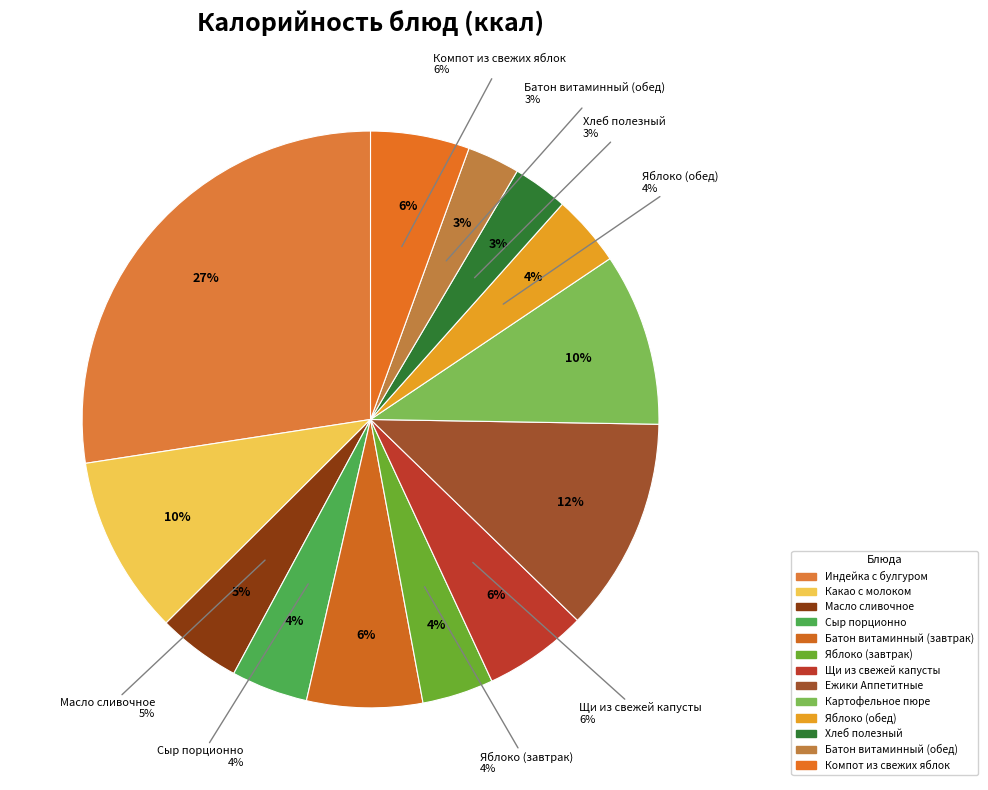

Rank the categories by value from highest to lowest.

Индейка с булгуром, Ежики Аппетитные, Какао с молоком, Картофельное пюре, Батон витаминный (завтрак), Щи из свежей капусты, Компот из свежих яблок, Масло сливочное, Сыр порционно, Яблоко (завтрак), Яблоко (обед), Хлеб полезный, Батон витаминный (обед)